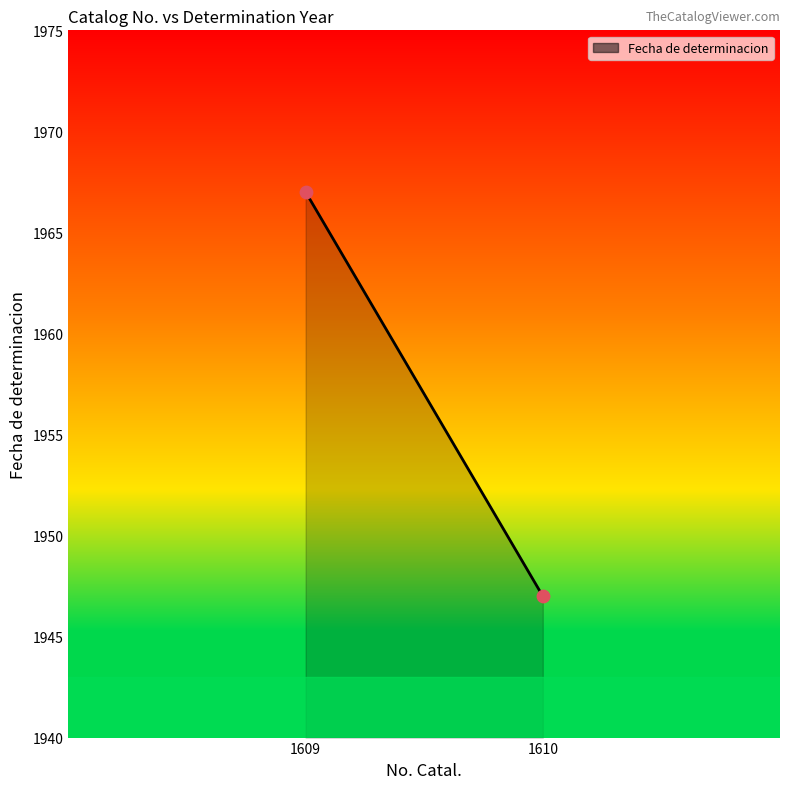

What is the maximum value shown in the chart?

1967.0